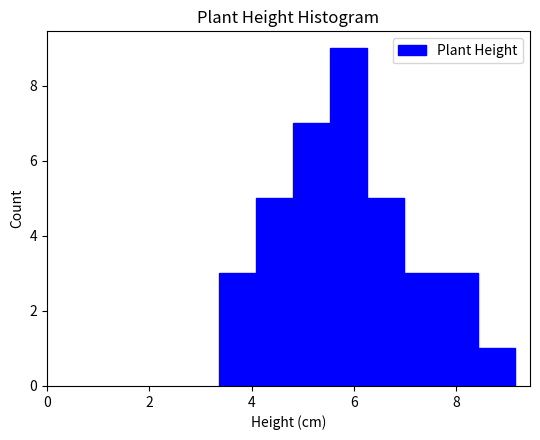

Read against the x-axis, roughly where is the centre of the tallest bar?

5.8